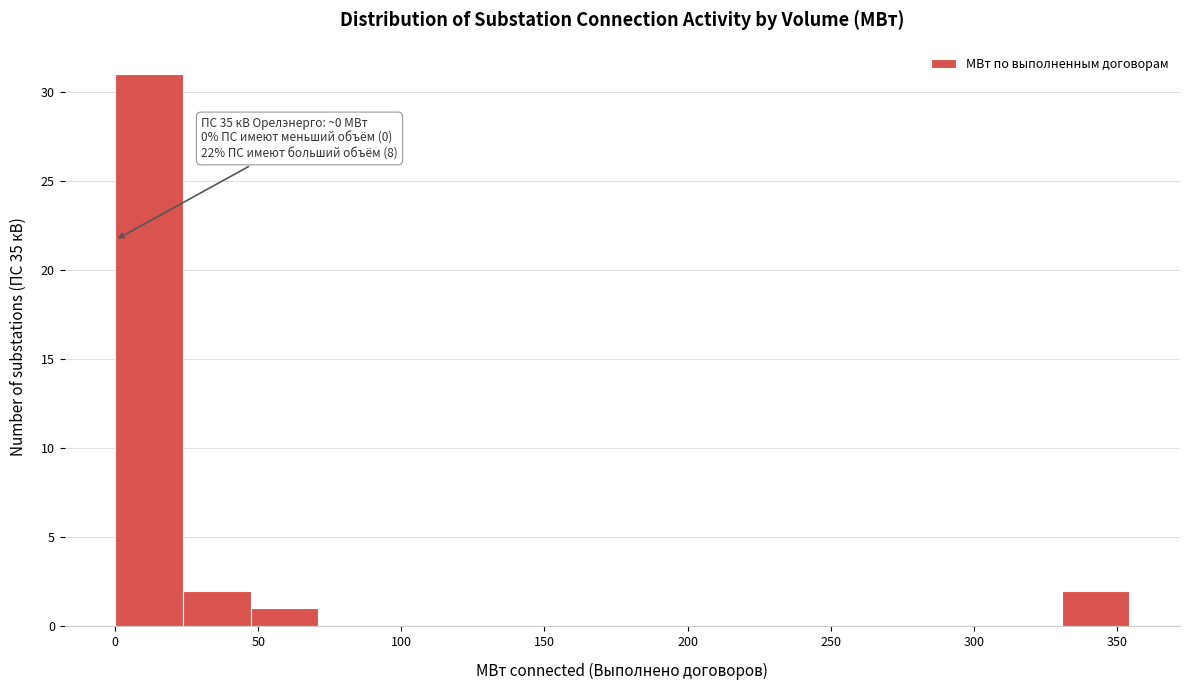

Which range on the x-axis has the tallest bar?

0 to 25